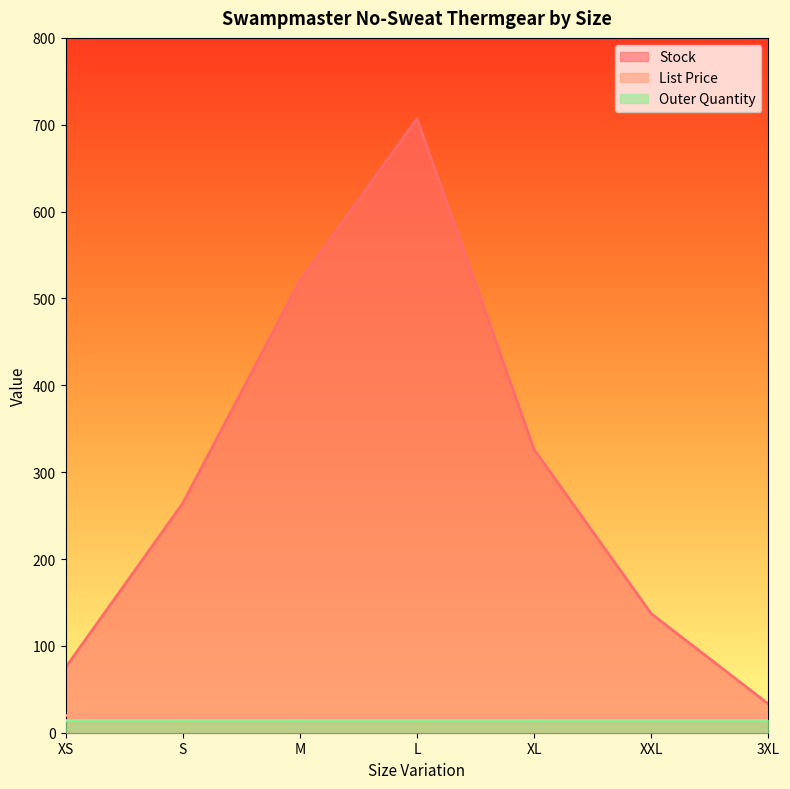

What position from the left is M?

3